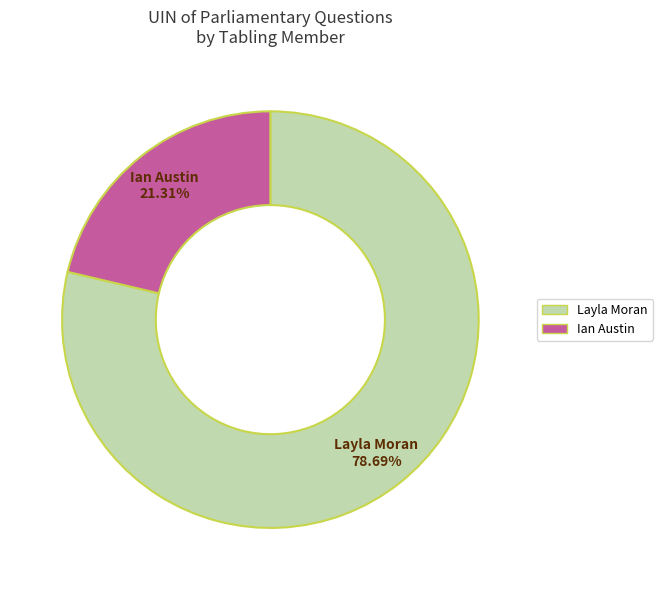

Which category has the smallest portion of the pie?

Ian Austin